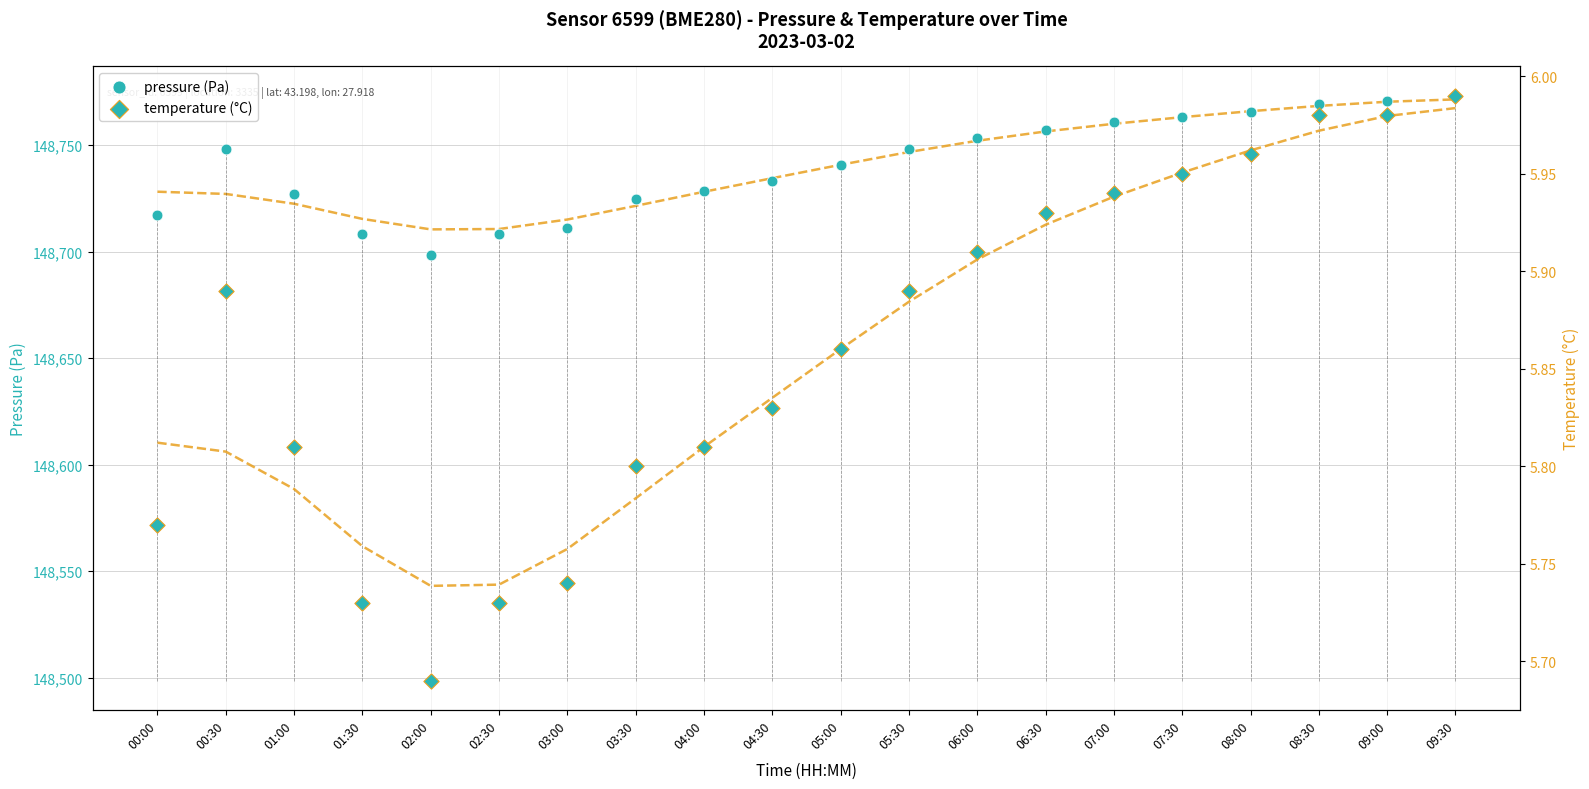

Is the value of temperature (°C) at 09:00 greater than the value of pressure (Pa) at 09:00?

No